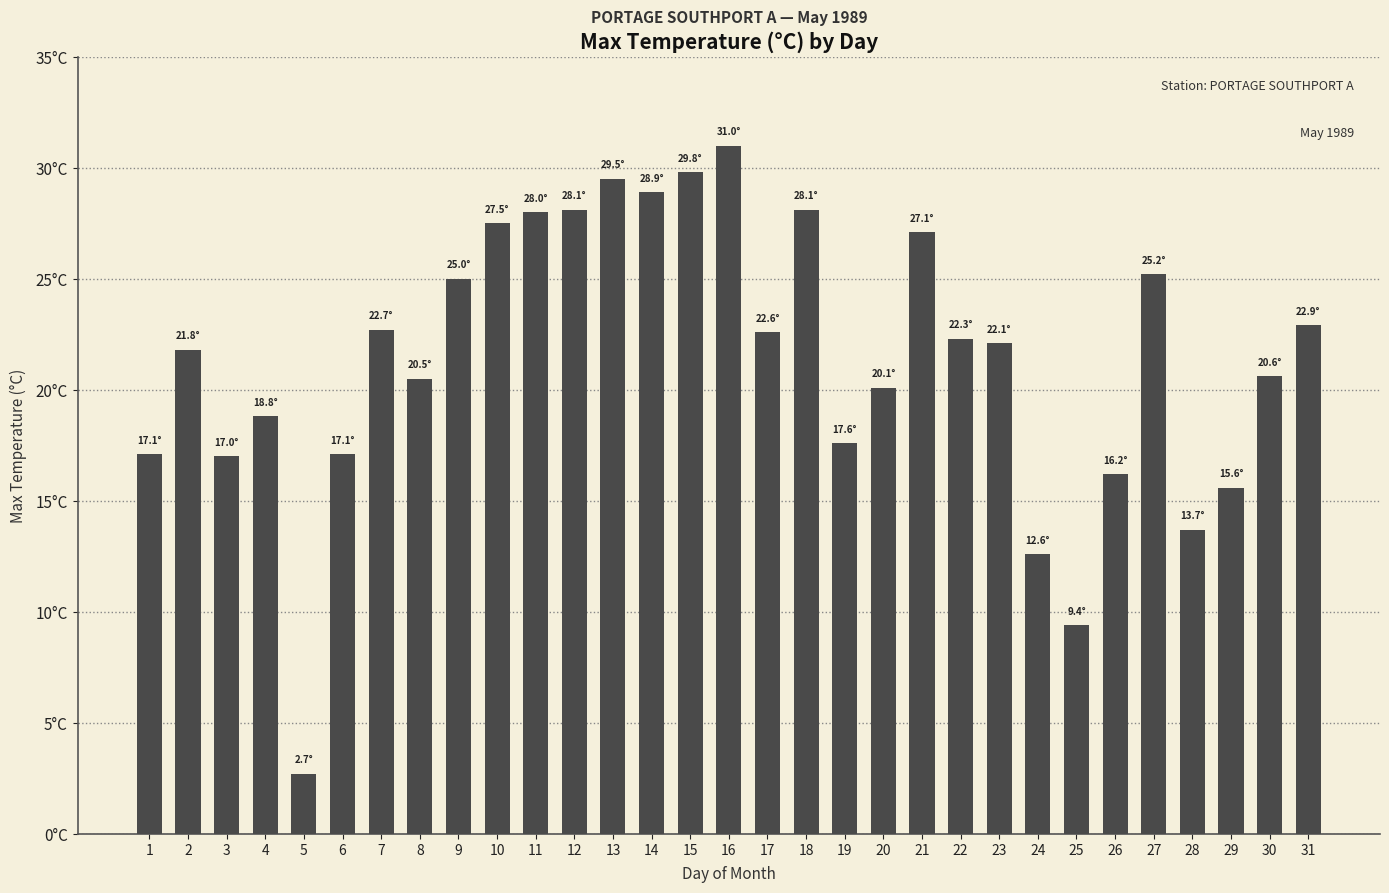

Are the bars grouped side by side (vs. stacked)?

No